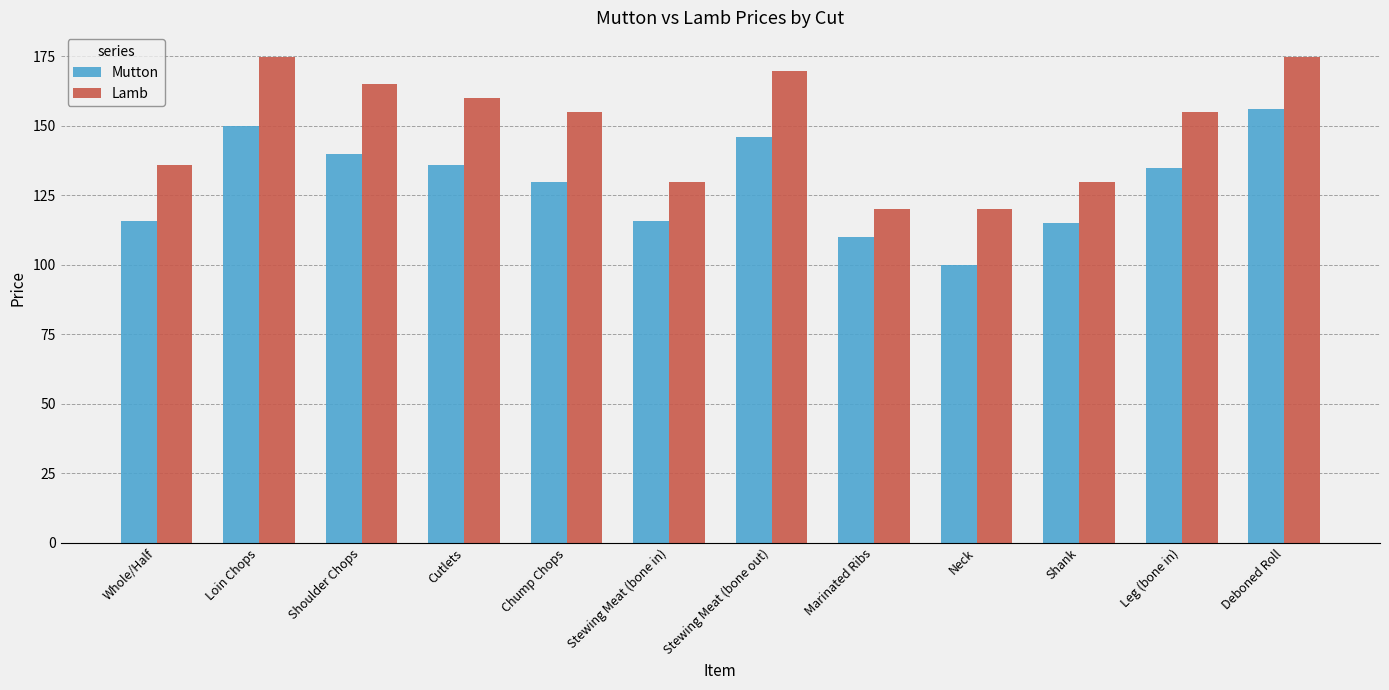

What is the spread (max minus min) of values at Marinated Ribs?

10.1